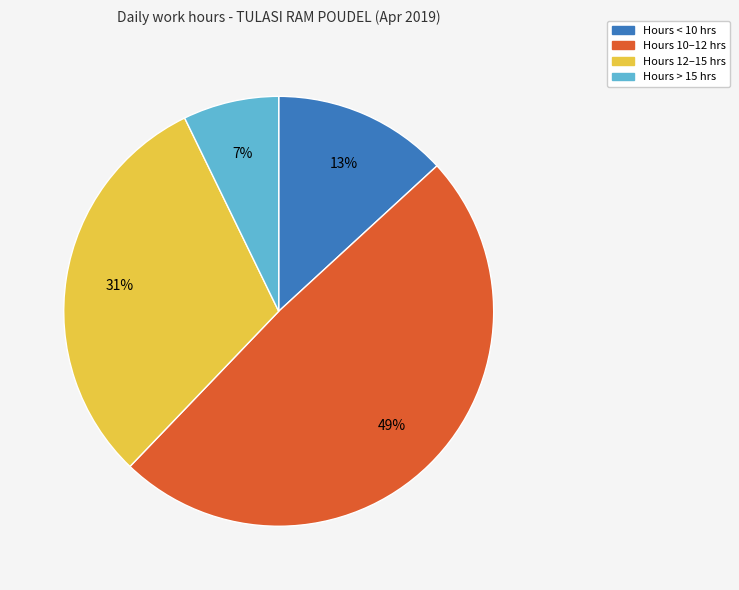

Is there any slice that represents more than half of the pie?

No